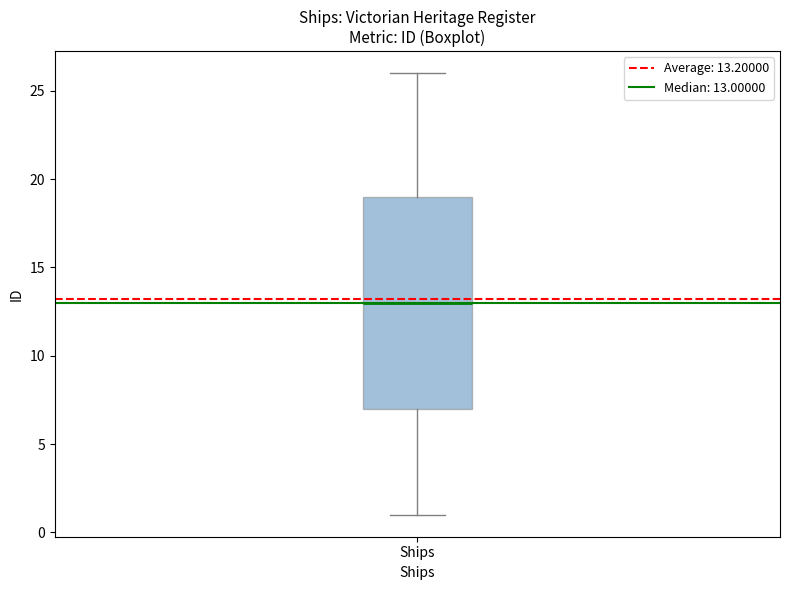

Read this box plot against the y-axis: the position of the median line, the range covered by the box, and the ends of both whiskers. The values are not printed on the chart, so give them approximately, as read against the axis.

median 13, box 7 to 19, whiskers 1 to 26